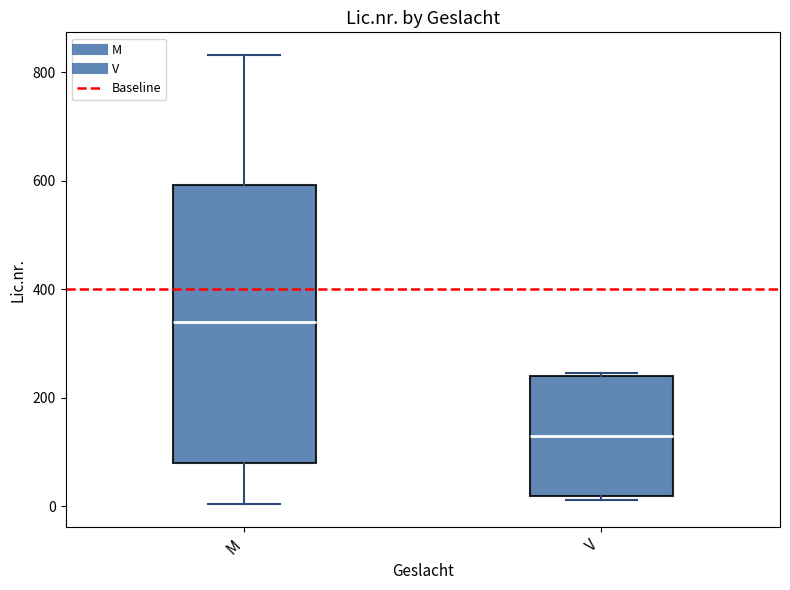

Comparing the boxes themselves (not the whiskers), which one is the tallest?

M